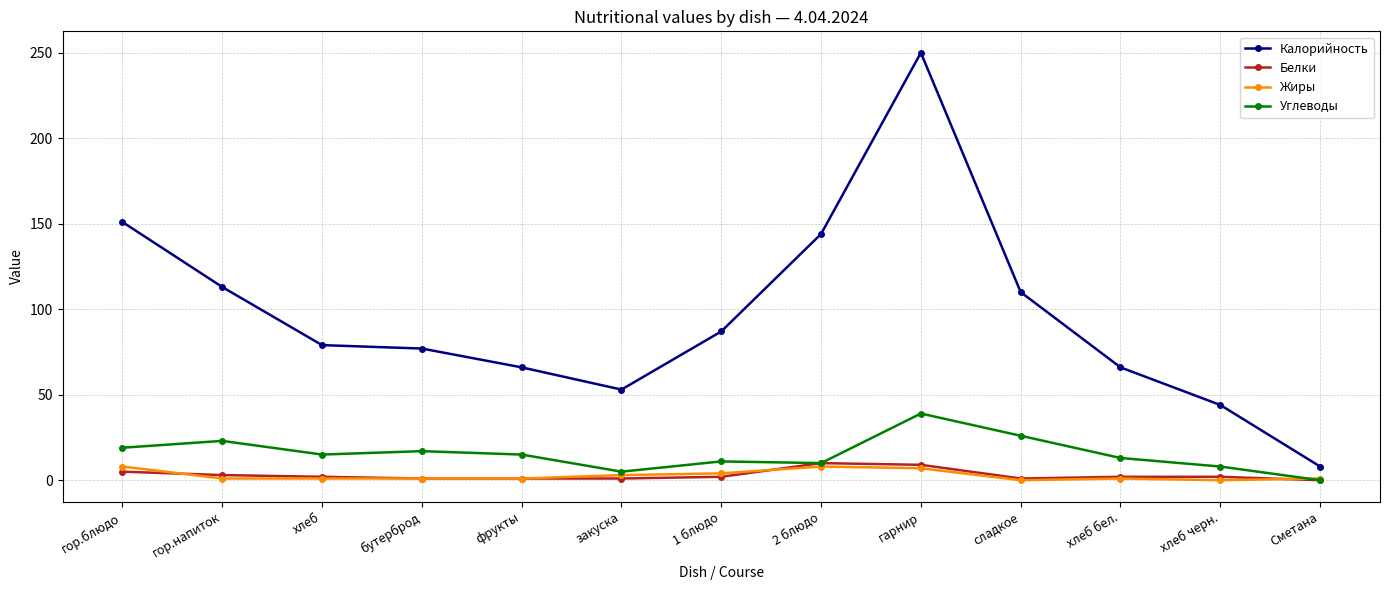

What is the label of the 8th point from the left?

2 блюдо